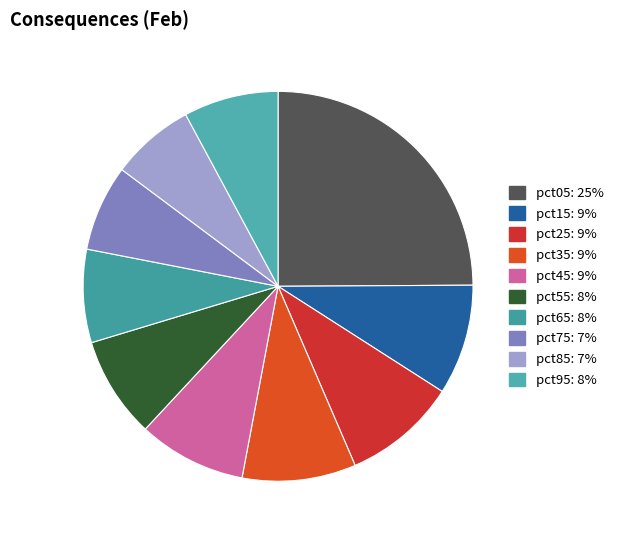

Which has a higher value, pct65 or pct15?

pct15